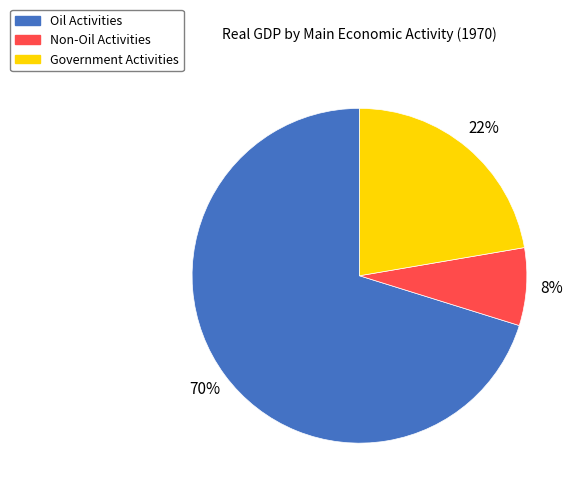

Between Oil Activities and Government Activities, which is larger?

Oil Activities